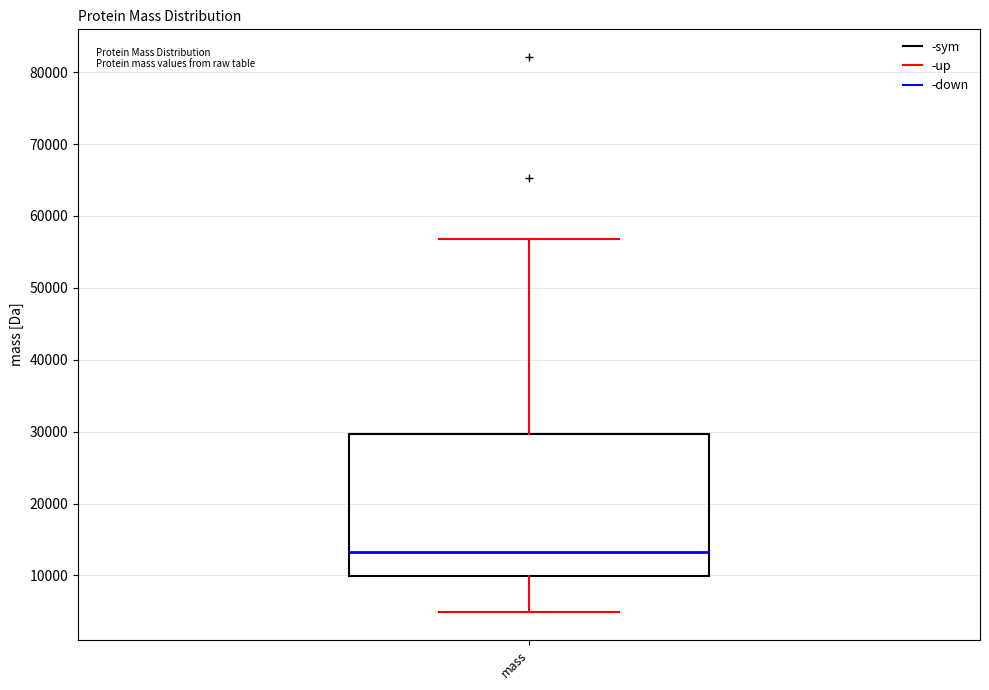

Where does the lower whisker of the box for mass end on the y-axis? The values are not printed on the chart, so give them approximately, as read against the axis.

5000